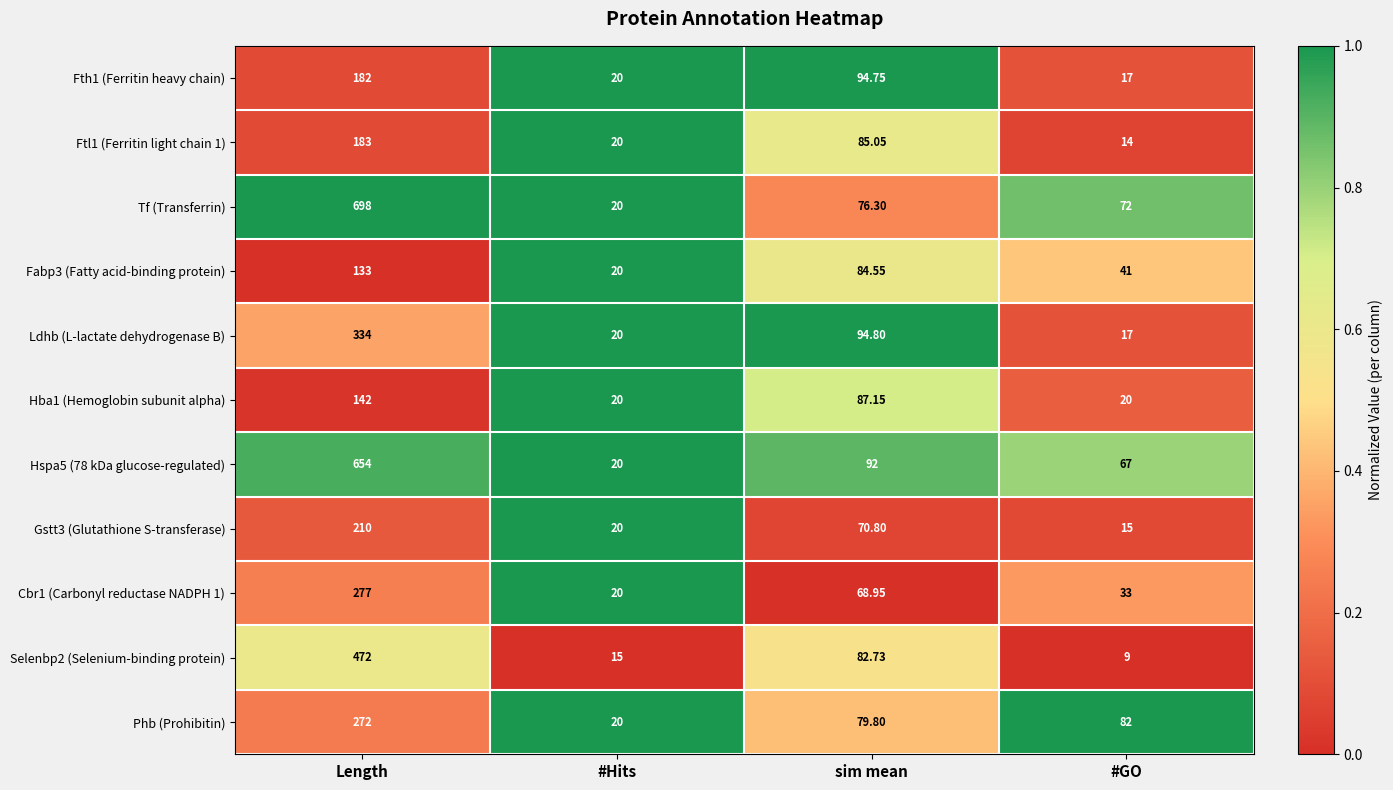

Rank the categories by Gstt3 (Glutathione S-transferase) value from lowest to highest.

#GO, #Hits, sim mean, Length